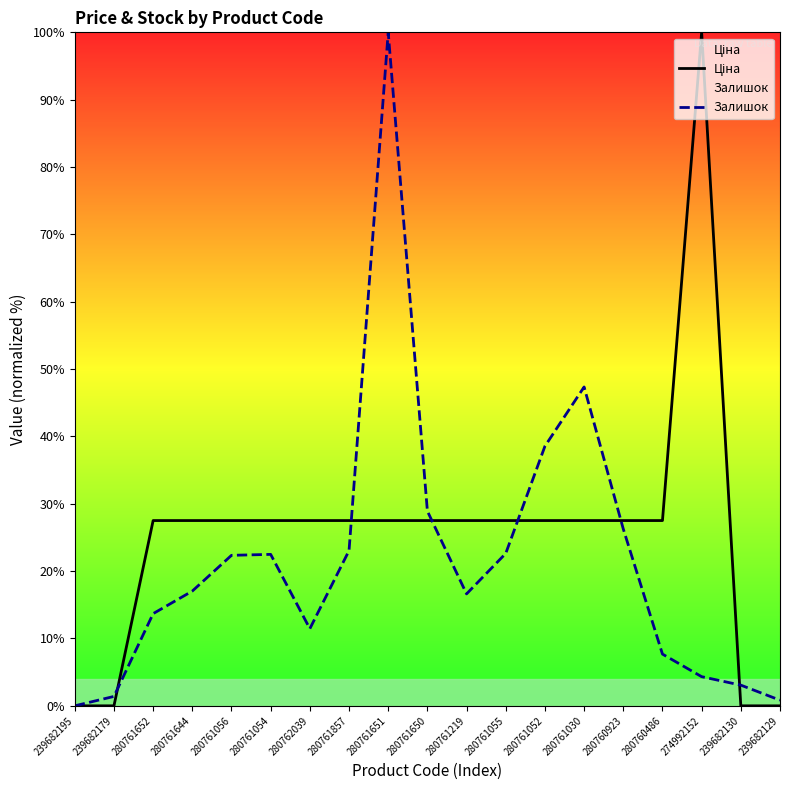

The value of Ціна at 239682130 is -46.0. True or false?

False